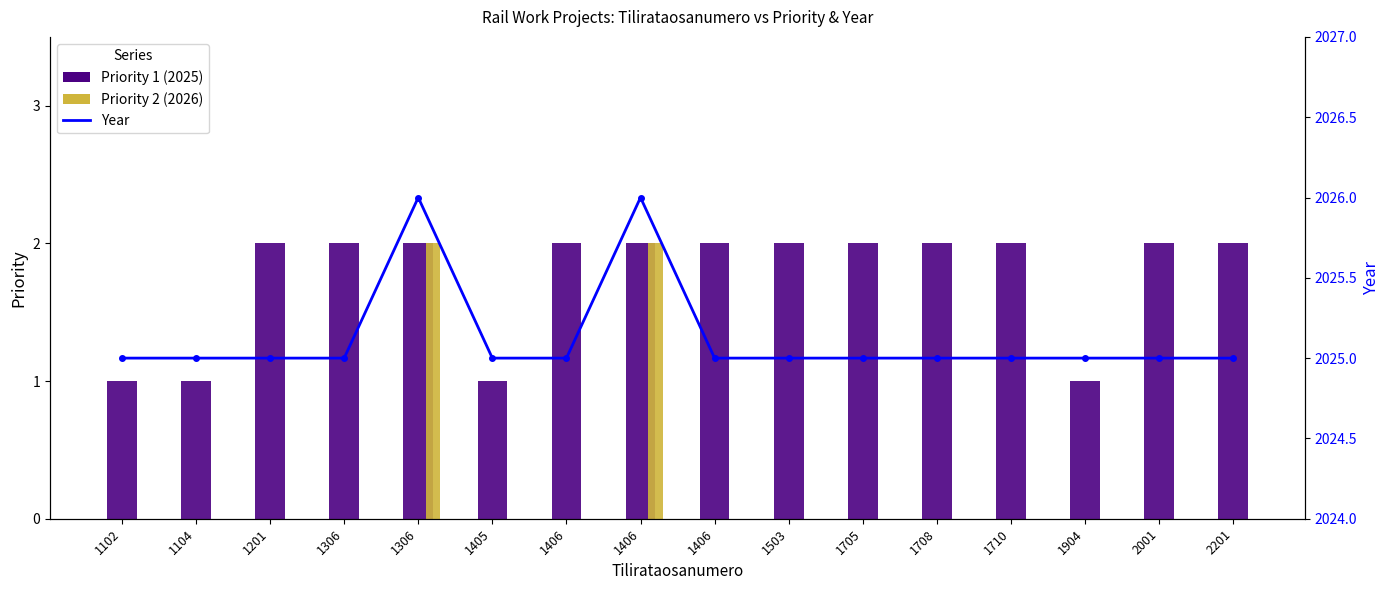

Which series changed the most between 1406 and 2201?

Priority